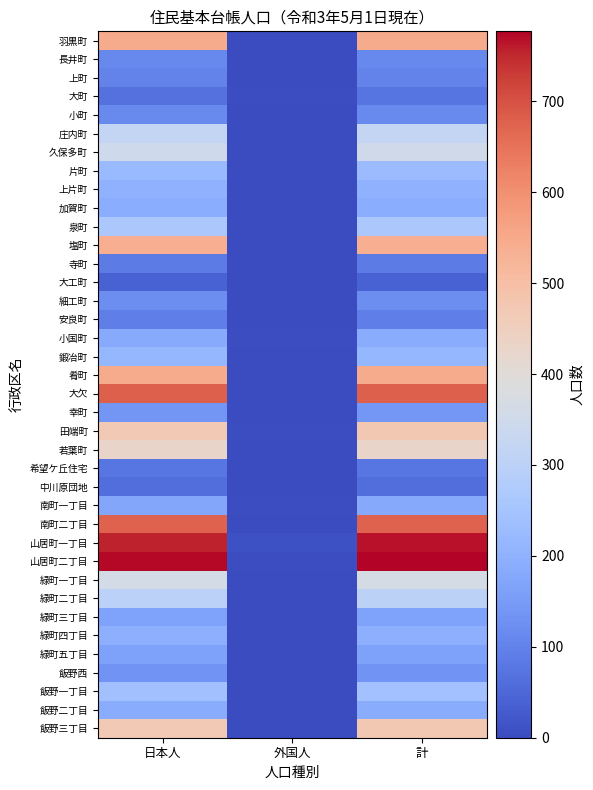

Reading left to right, transcribe all the data shown in this chart.

羽黒町: 日本人=545	外国人=0	計=545
長井町: 日本人=110	外国人=0	計=110
上町: 日本人=103	外国人=0	計=103
大町: 日本人=69	外国人=4	計=73
小町: 日本人=113	外国人=0	計=113
庄内町: 日本人=321	外国人=0	計=321
久保多町: 日本人=349	外国人=1	計=350
片町: 日本人=224	外国人=1	計=225
上片町: 日本人=201	外国人=0	計=201
加賀町: 日本人=189	外国人=0	計=189
泉町: 日本人=263	外国人=0	計=263
塩町: 日本人=539	外国人=0	計=539
寺町: 日本人=87	外国人=0	計=87
大工町: 日本人=42	外国人=0	計=42
細工町: 日本人=124	外国人=0	計=124
安良町: 日本人=94	外国人=0	計=94
小国町: 日本人=183	外国人=5	計=188
鍛冶町: 日本人=214	外国人=0	計=214
肴町: 日本人=545	外国人=1	計=546
大欠: 日本人=677	外国人=0	計=677
幸町: 日本人=139	外国人=2	計=141
田端町: 日本人=468	外国人=5	計=473
若葉町: 日本人=430	外国人=0	計=430
希望ケ丘住宅: 日本人=76	外国人=2	計=78
中川原団地: 日本人=62	外国人=0	計=62
南町一丁目: 日本人=176	外国人=5	計=181
南町二丁目: 日本人=676	外国人=0	計=676
山居町一丁目: 日本人=754	外国人=11	計=765
山居町二丁目: 日本人=773	外国人=4	計=777
緑町一丁目: 日本人=363	外国人=3	計=366
緑町二丁目: 日本人=300	外国人=1	計=301
緑町三丁目: 日本人=164	外国人=0	計=164
緑町四丁目: 日本人=195	外国人=0	計=195
緑町五丁目: 日本人=162	外国人=0	計=162
飯野西: 日本人=135	外国人=0	計=135
飯野一丁目: 日本人=242	外国人=2	計=244
飯野二丁目: 日本人=187	外国人=0	計=187
飯野三丁目: 日本人=470	外国人=1	計=471